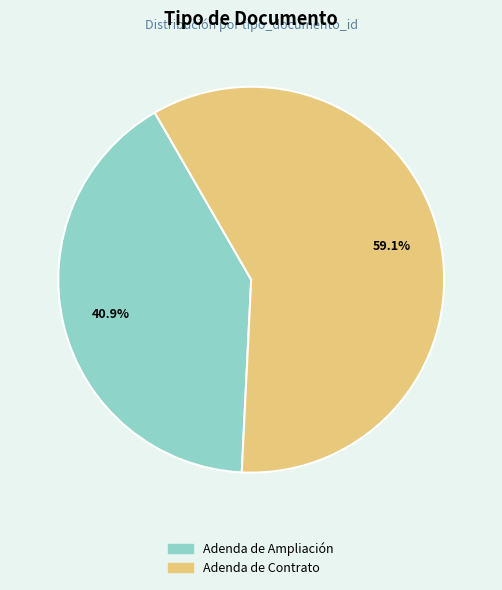

Is it true that Adenda de Ampliación is 41% of the pie?

True